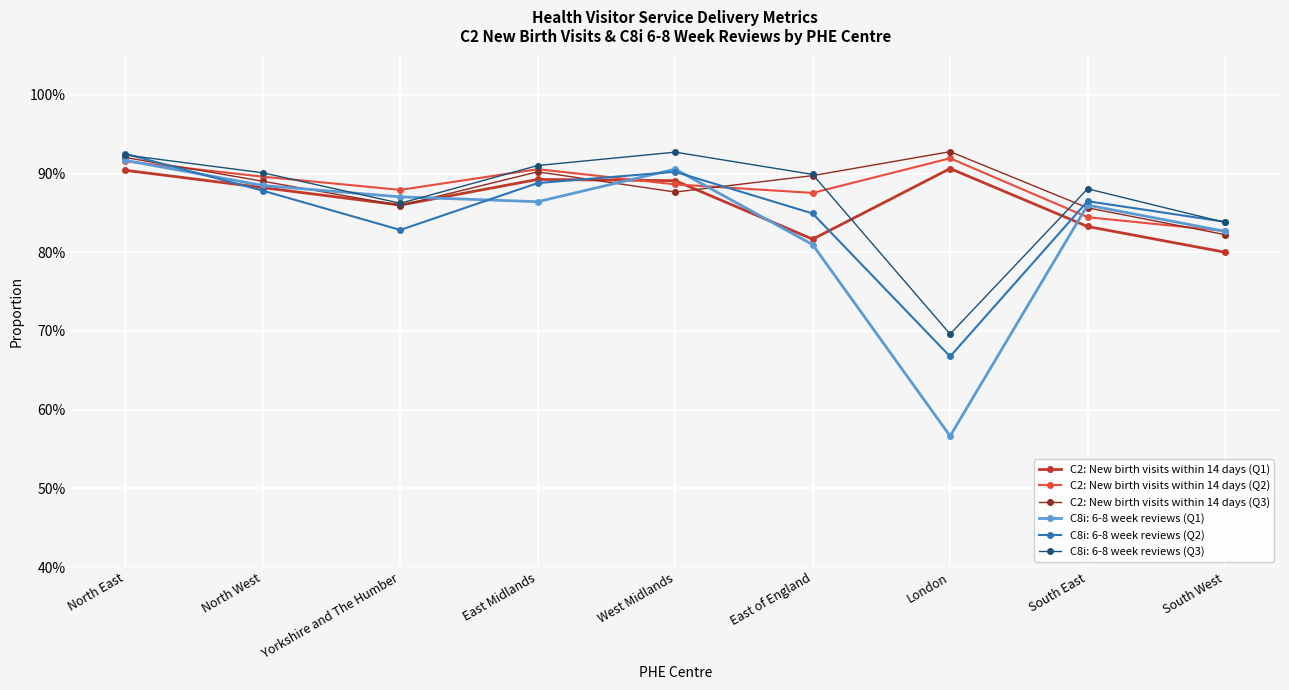

Is the value of C2: New birth visits within 14 days (Q1) at North West greater than the value of C2: New birth visits within 14 days (Q3) at North East?

No